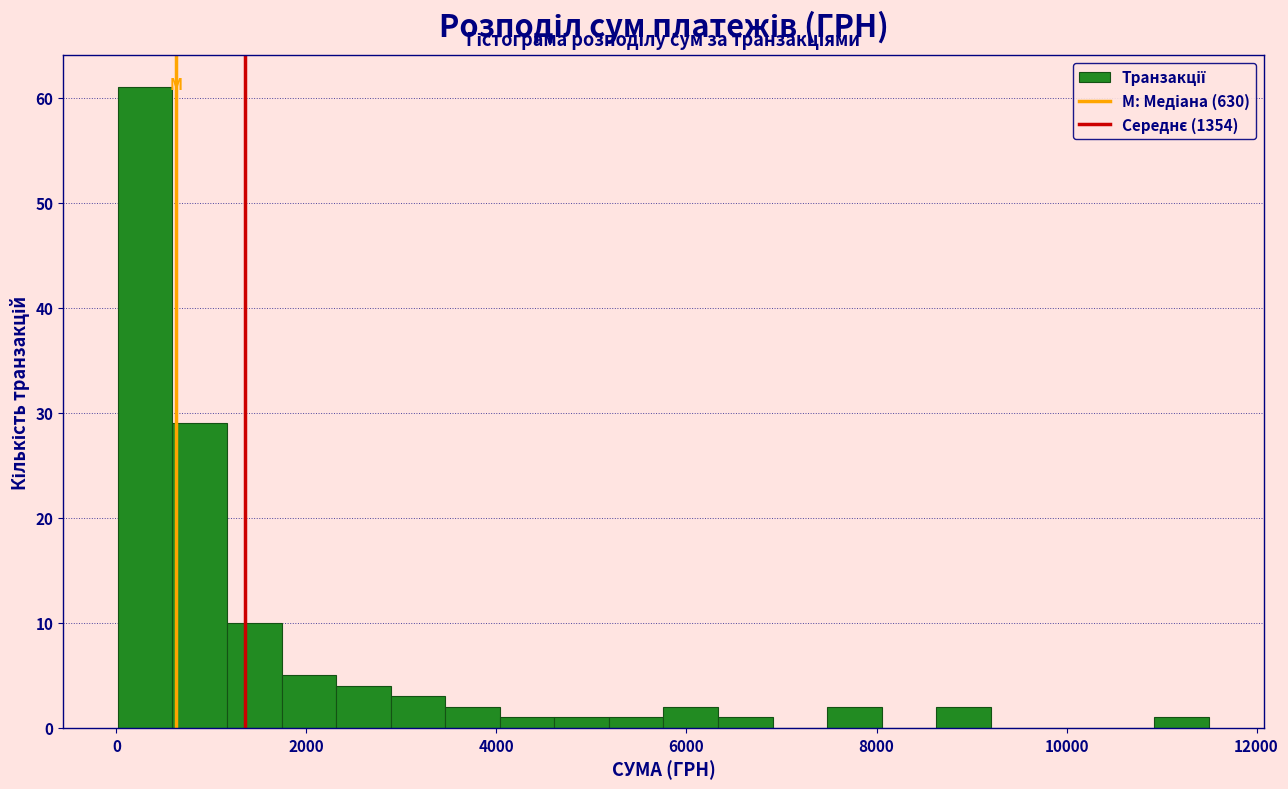

Around what value on the x-axis is the tallest bar? Give the approximate position of its centre, as read against the axis.

400